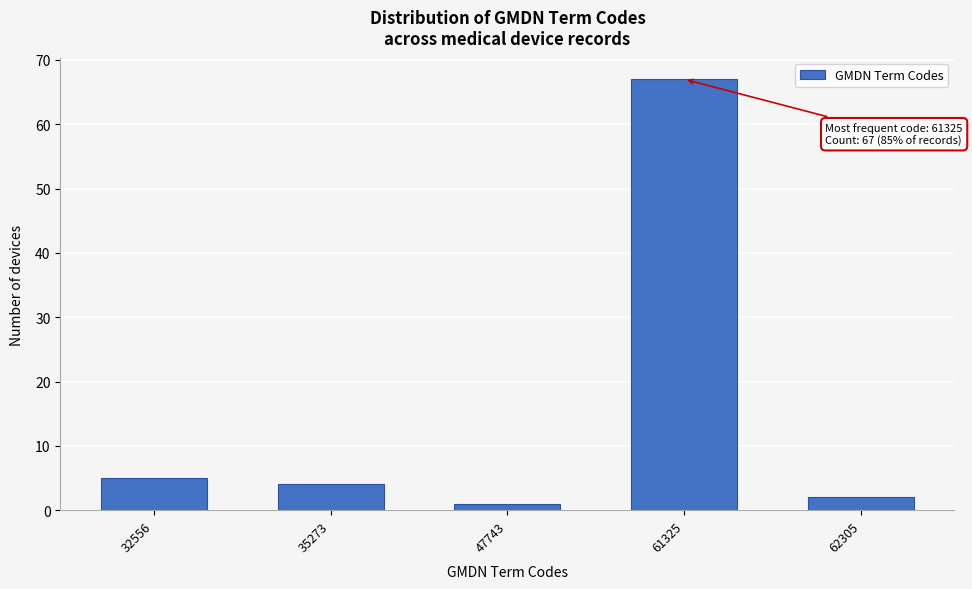

Reading left to right, transcribe all the data shown in this chart.

5	4	1	67	2